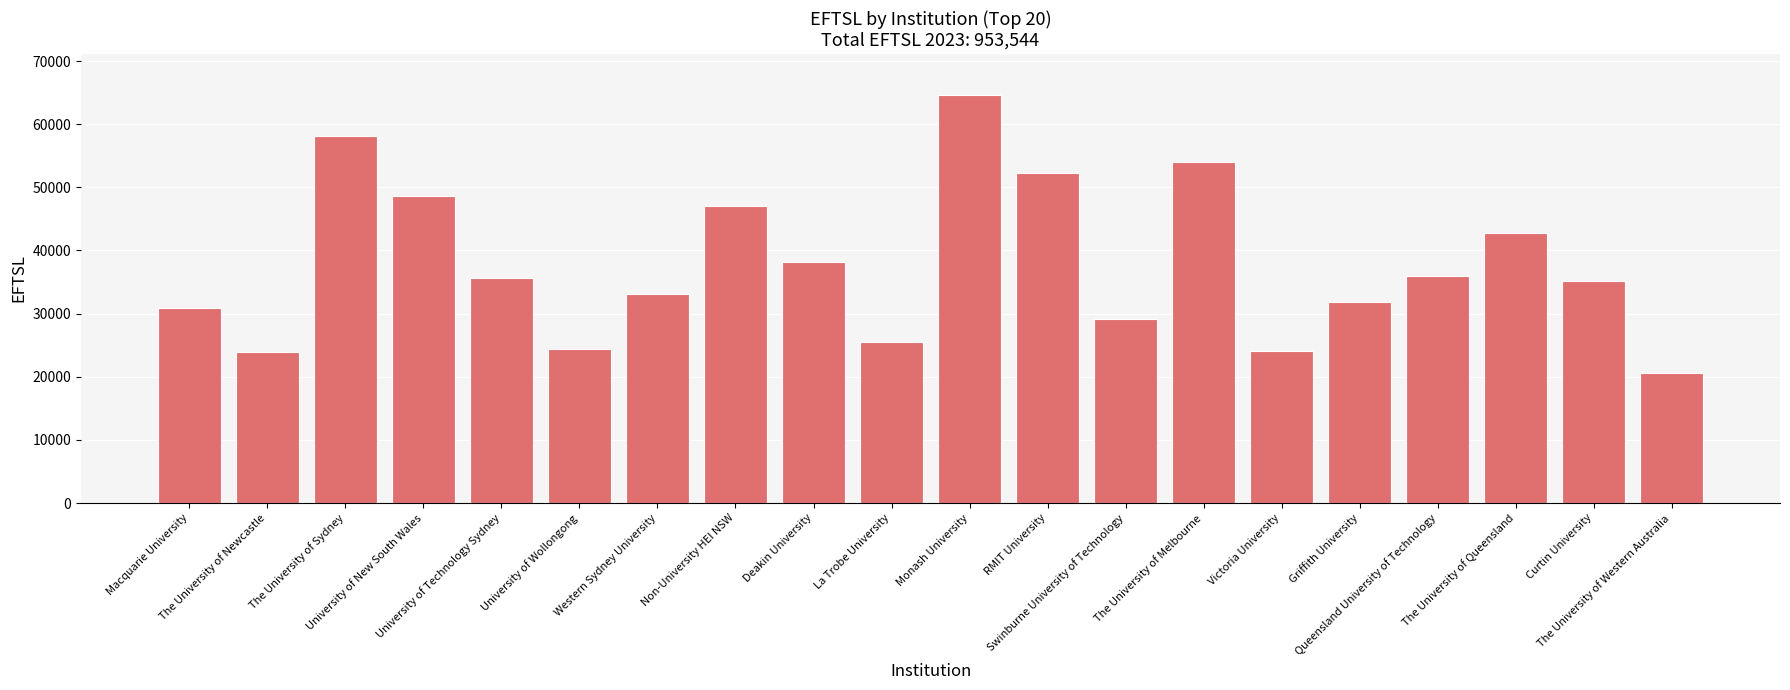

The chart shows a value of 20560 at The University of Western Australia. True or false?

True